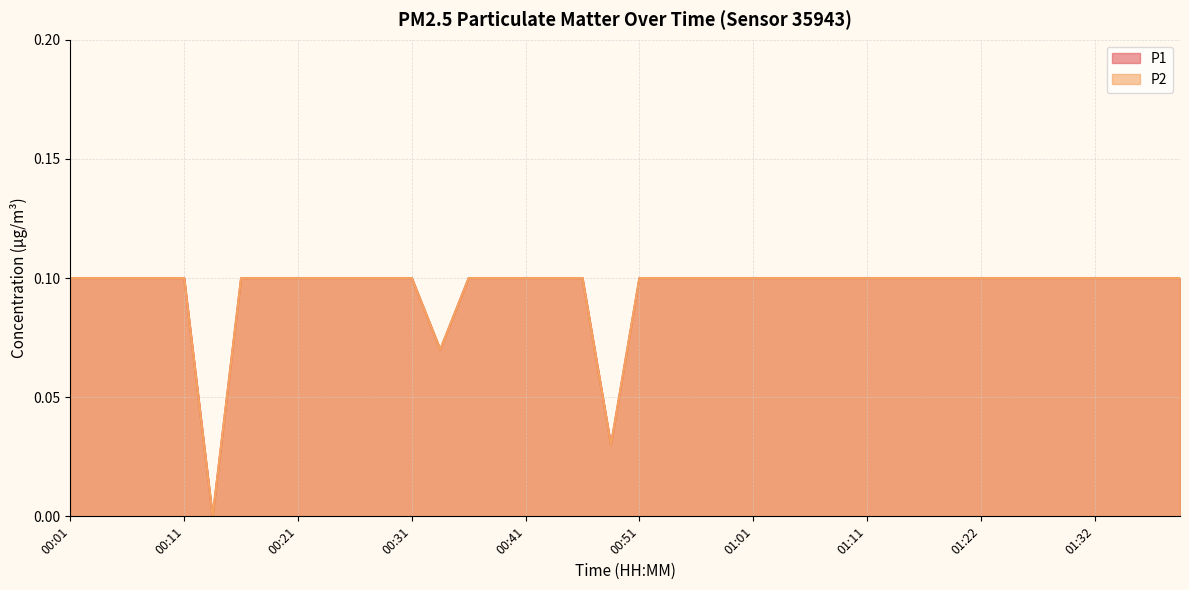

How many lines are shown in the chart?

2